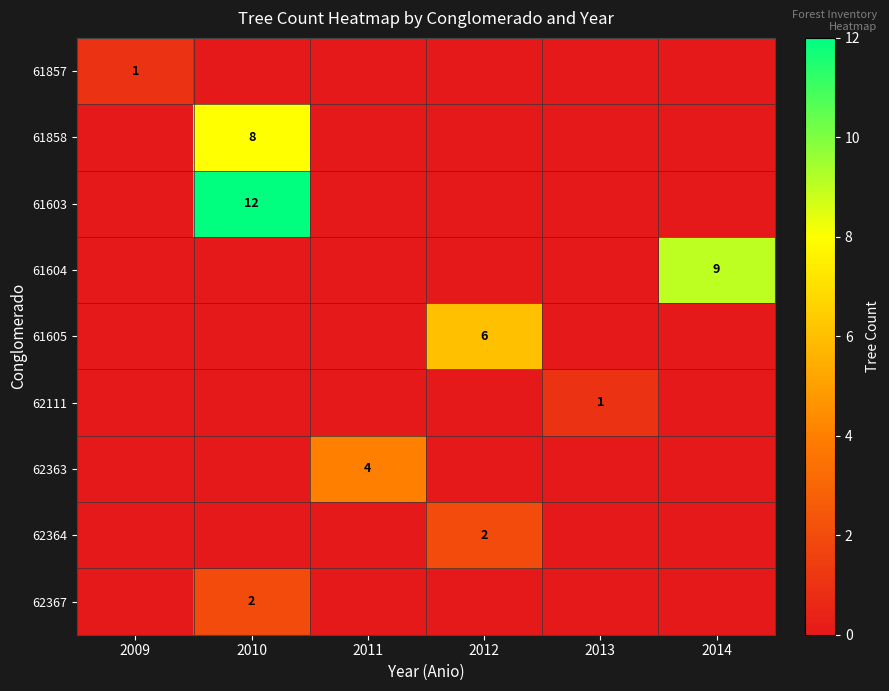

The value of 62367 at 2010 is 1. True or false?

False